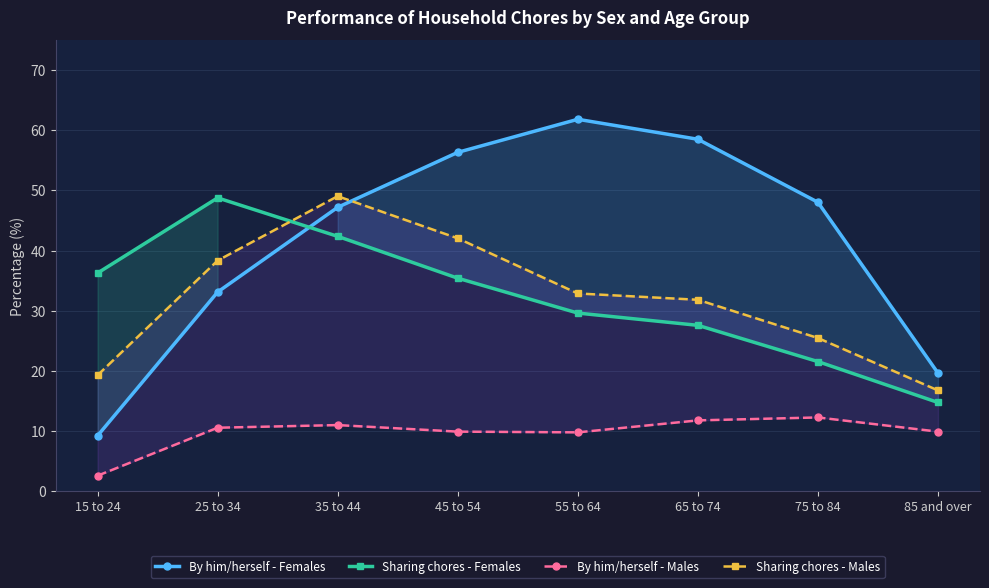

The value of By him/herself - Females at 75 to 84 is 48.0. True or false?

True